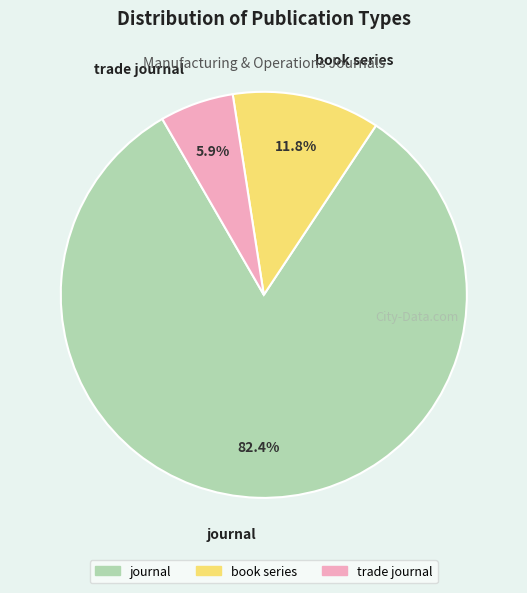

To the nearest percent, what is the average slice percentage?

33%